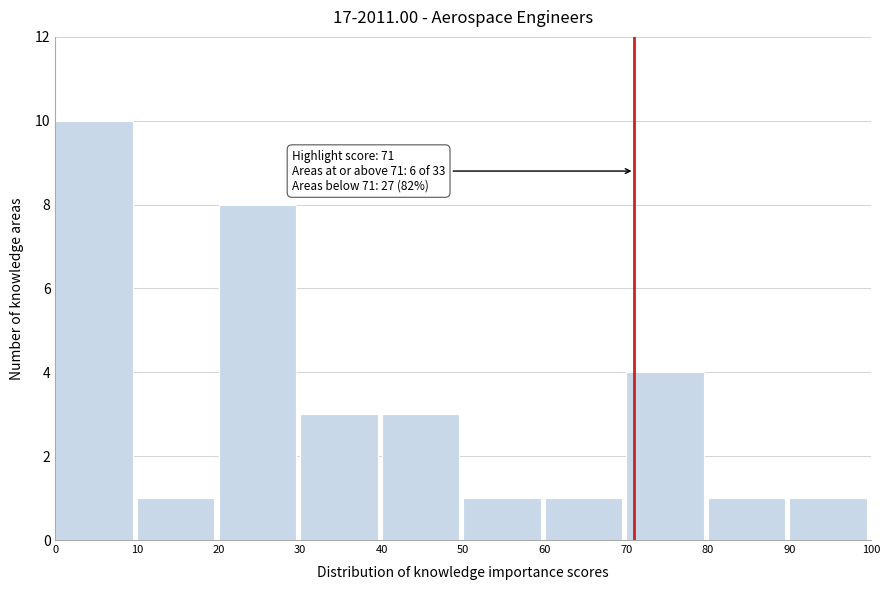

Over which range of the x-axis is the bar tallest?

0 to 10